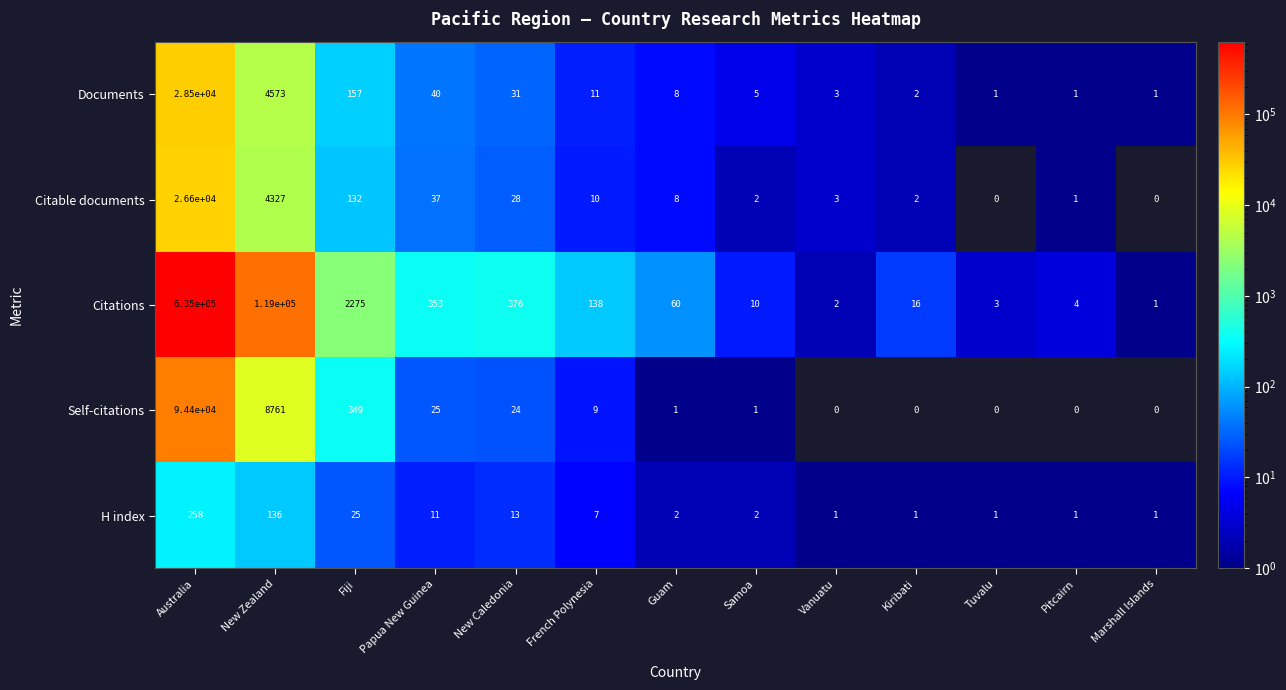

What is the sum of all H index values?

459